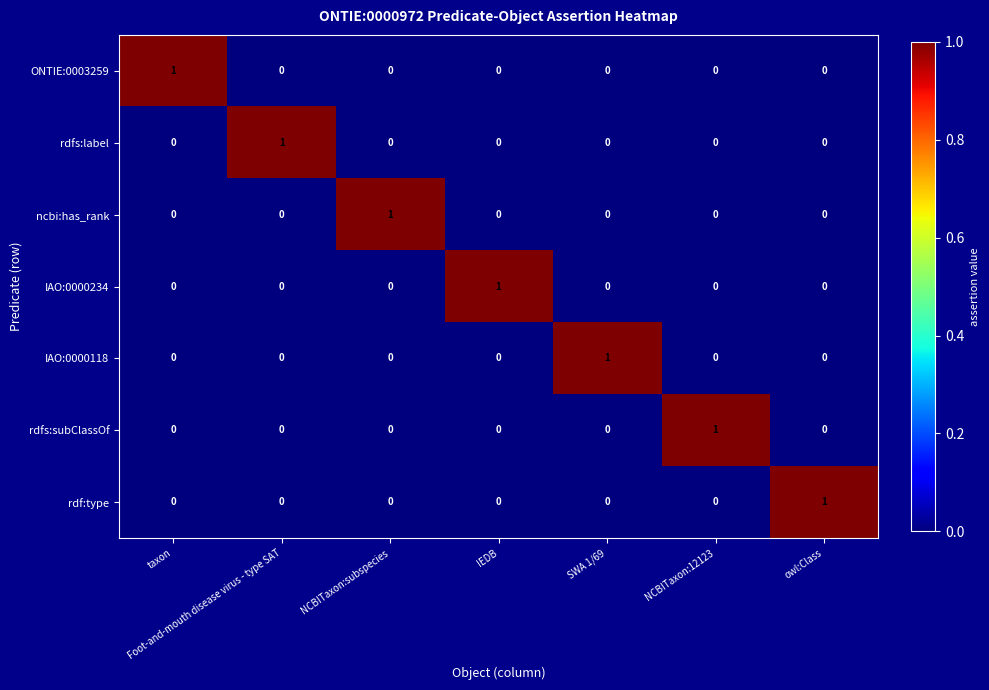

The value of ONTIE:0003259 at owl:Class is 0. True or false?

True